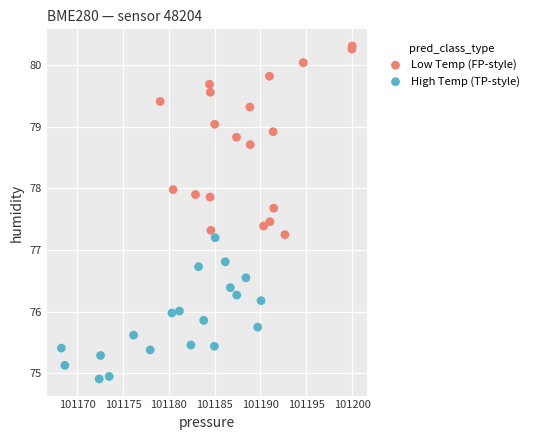

Which series reaches the maximum Y coordinate?

Low Temp (FP-style)